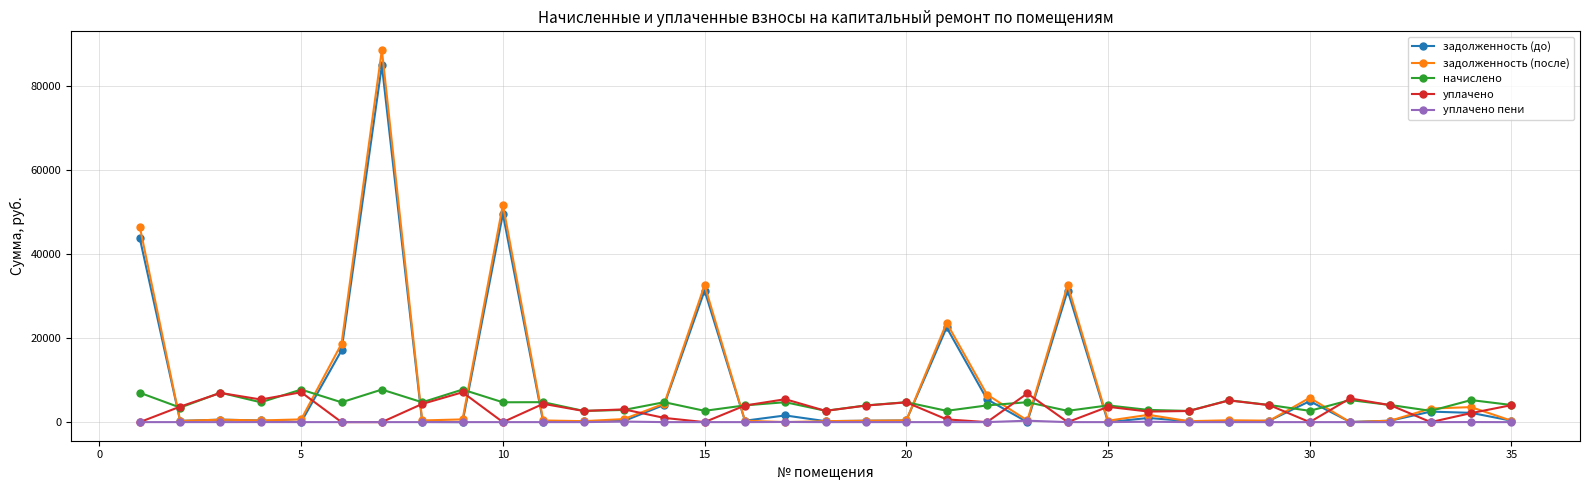

Which series has the widest spread of values?

задолженность (после)